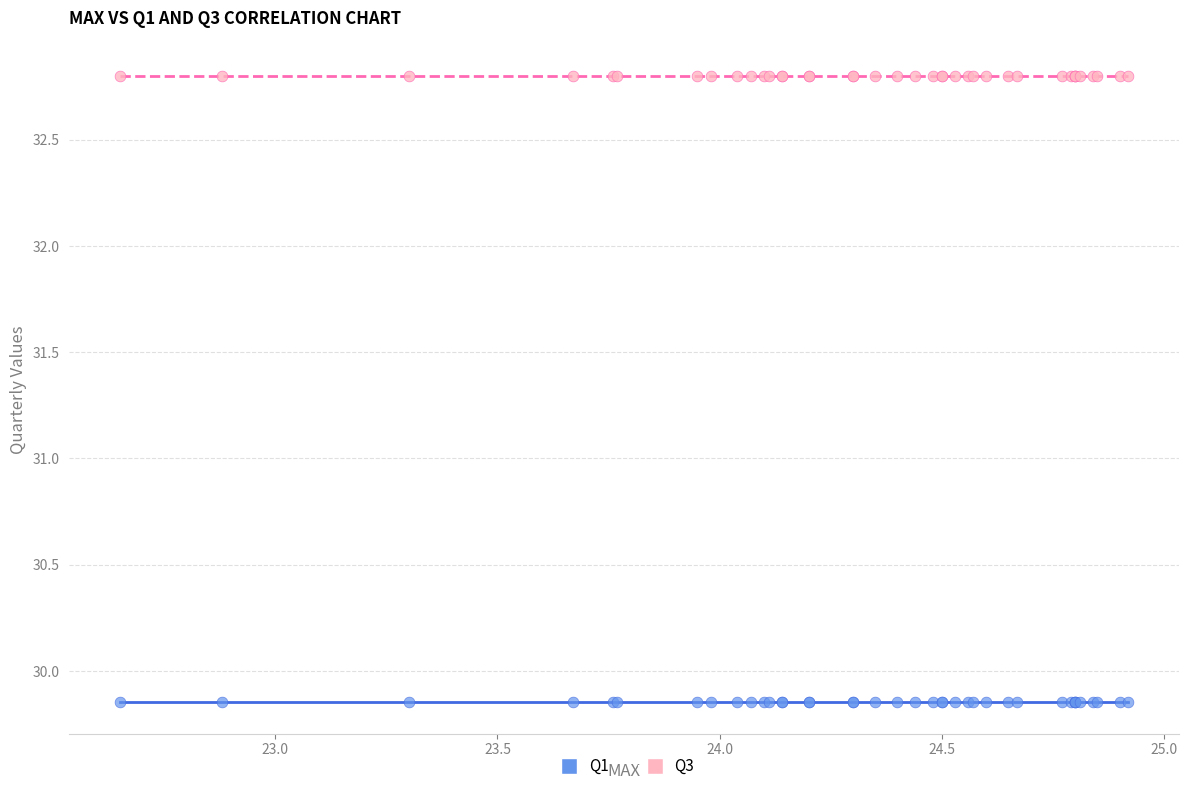

Which series reaches the maximum Y coordinate?

Q3